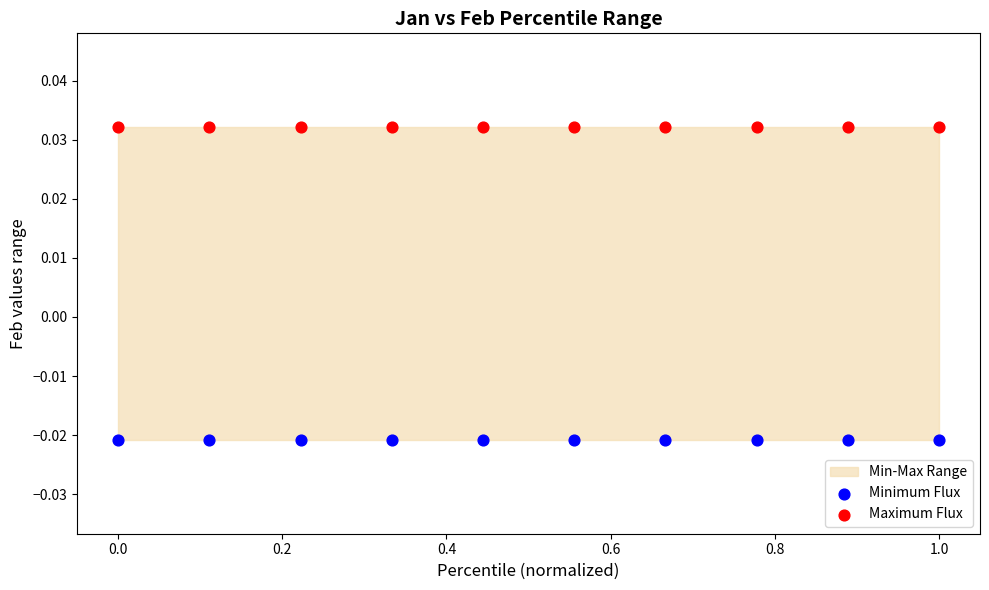

Which series contains the highest Y value?

Maximum Flux